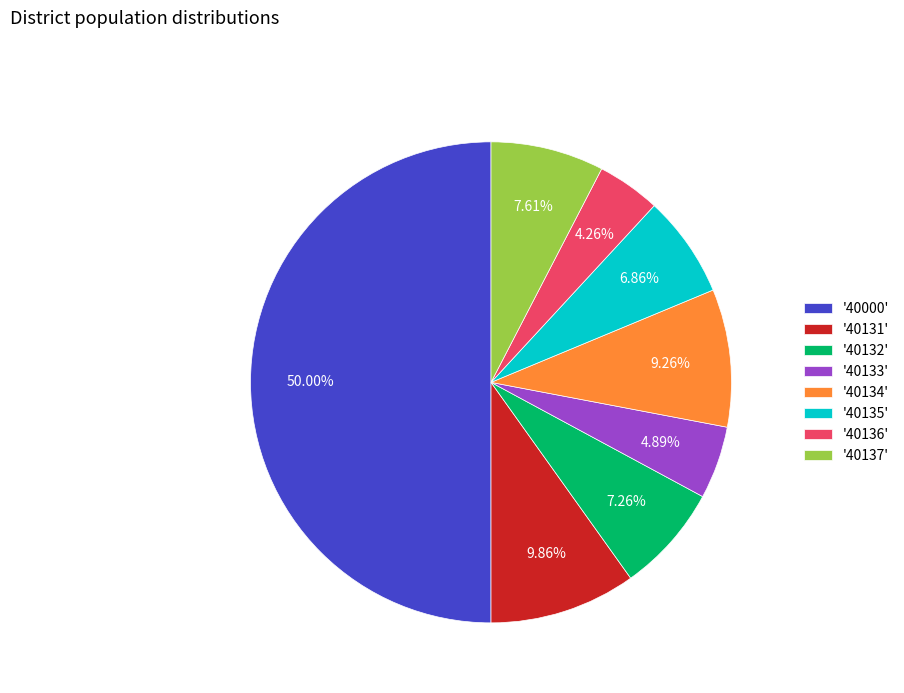

Approximately how many times larger is the value at '40136' compared to '40131'?

0.4